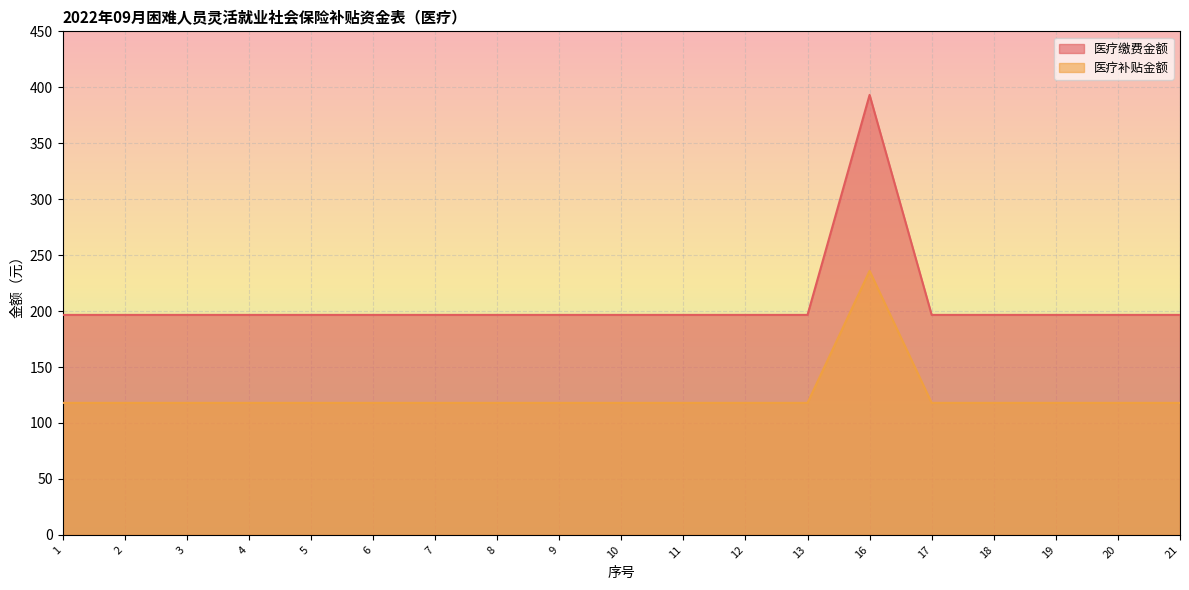

True or false: 医疗补贴金额 has more than 0 interior local peaks.

True